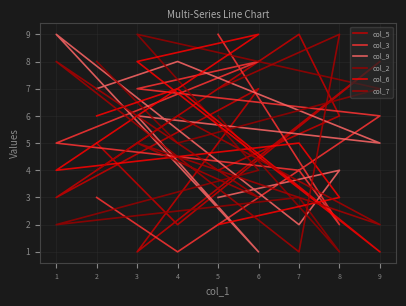

How many lines are shown in the chart?

6